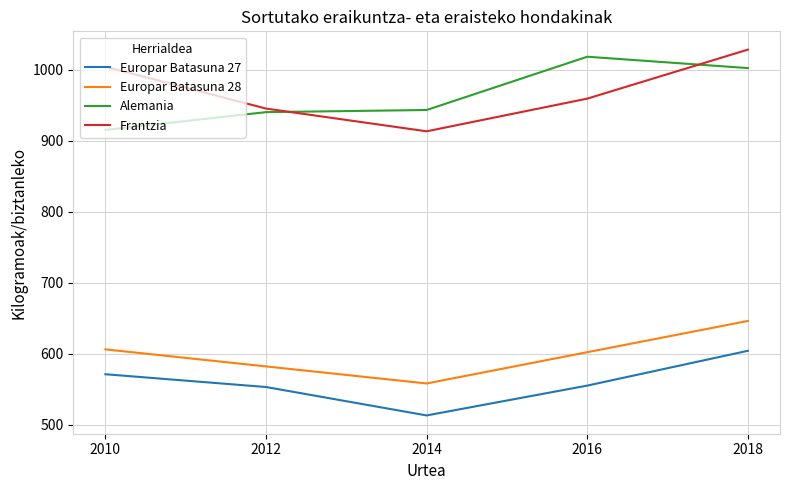

The value of Frantzia at 2018 is 1028. True or false?

True